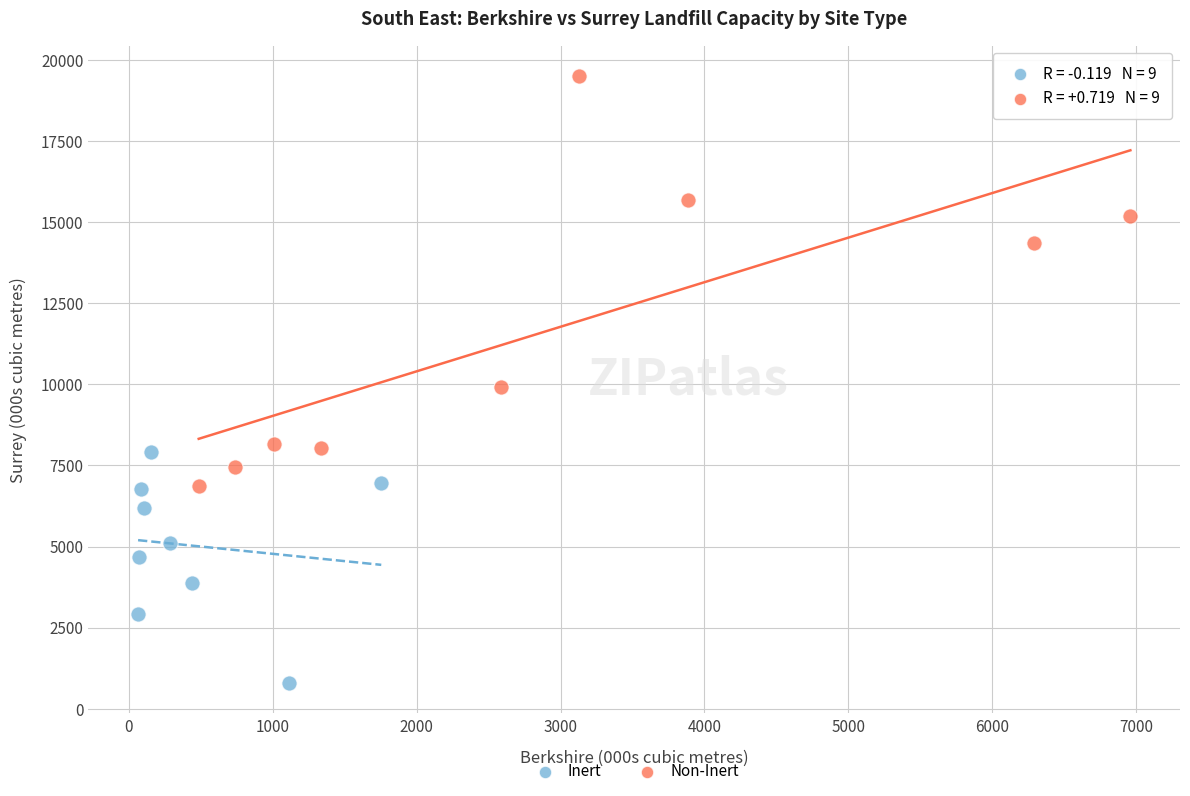

Which series reaches the maximum Y coordinate?

Non-Inert